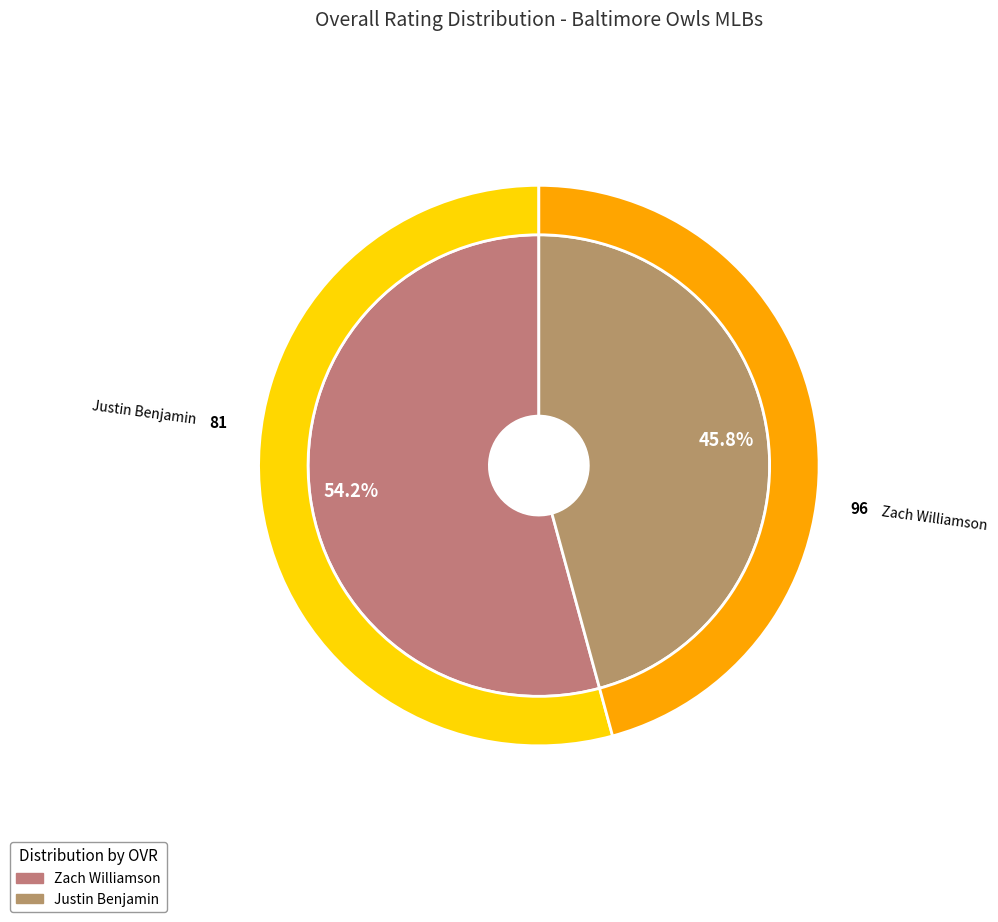

To the nearest percent, what is the difference between the largest and smallest slice percentages?

8%